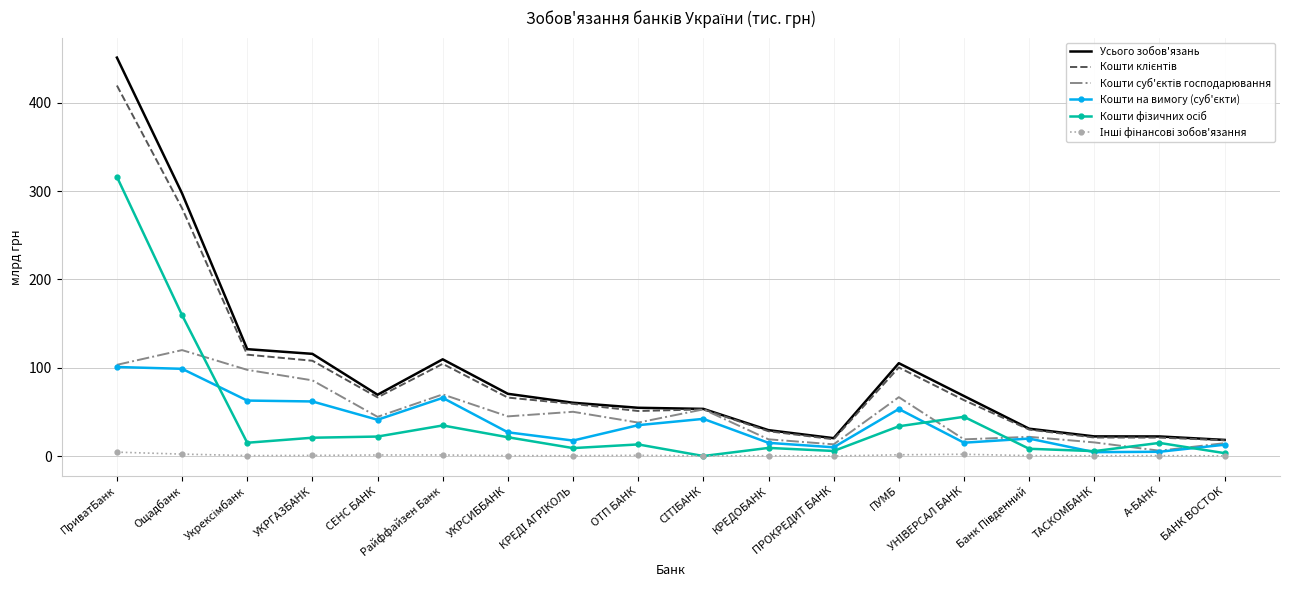

Which series has the largest range (max minus min)?

Усього зобов'язань